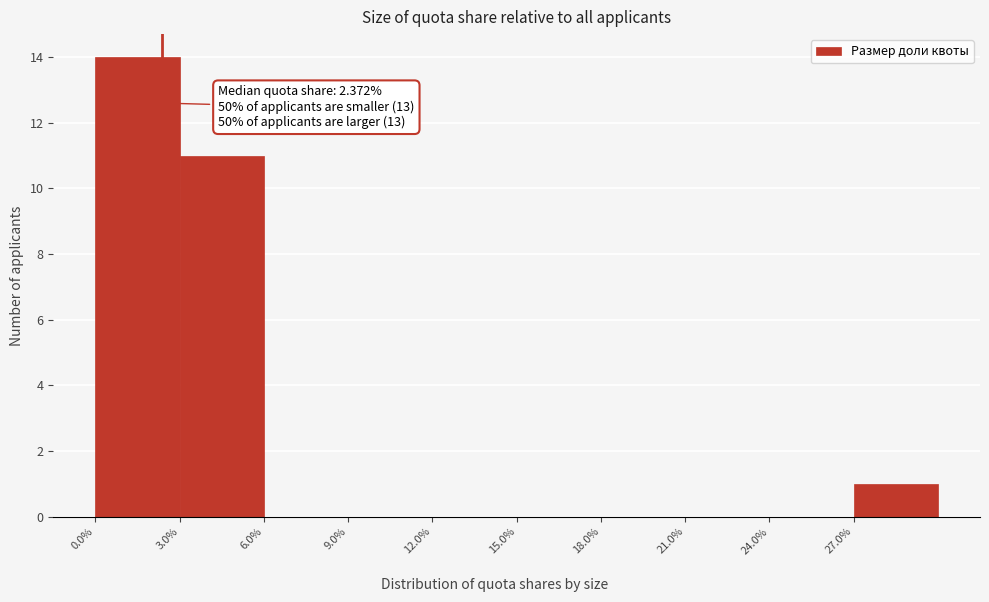

Which range on the x-axis has the tallest bar?

0 to 3